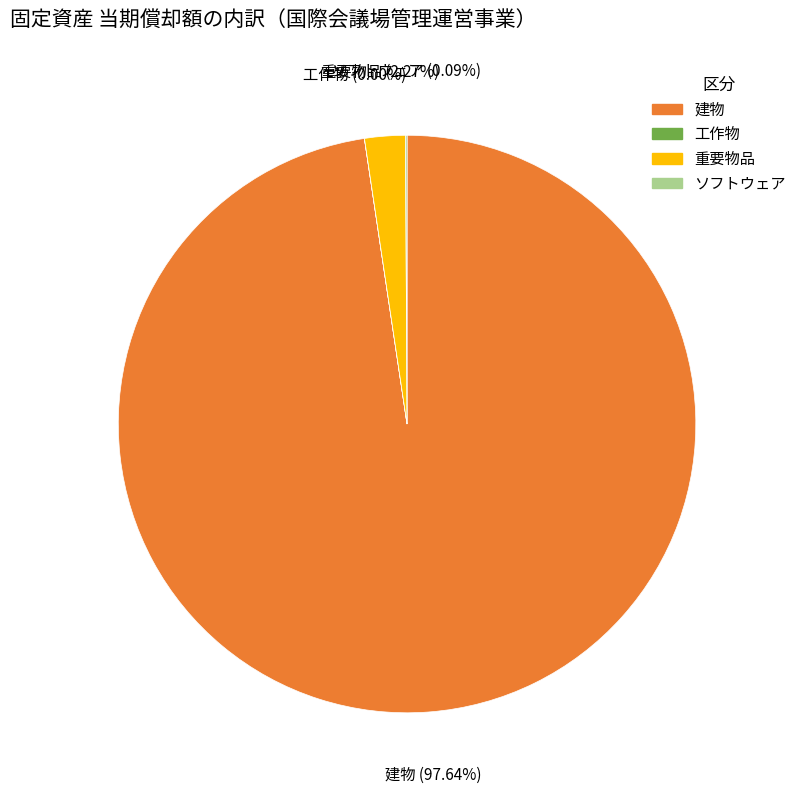

Which category has the biggest portion of the pie?

建物